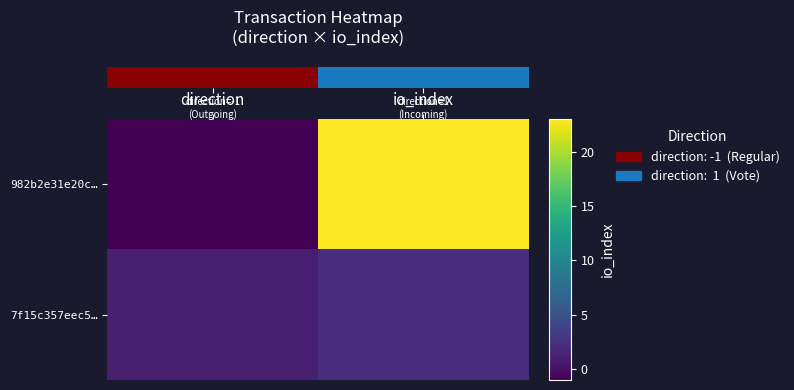

Which label corresponds to the smallest value in the chart?

direction